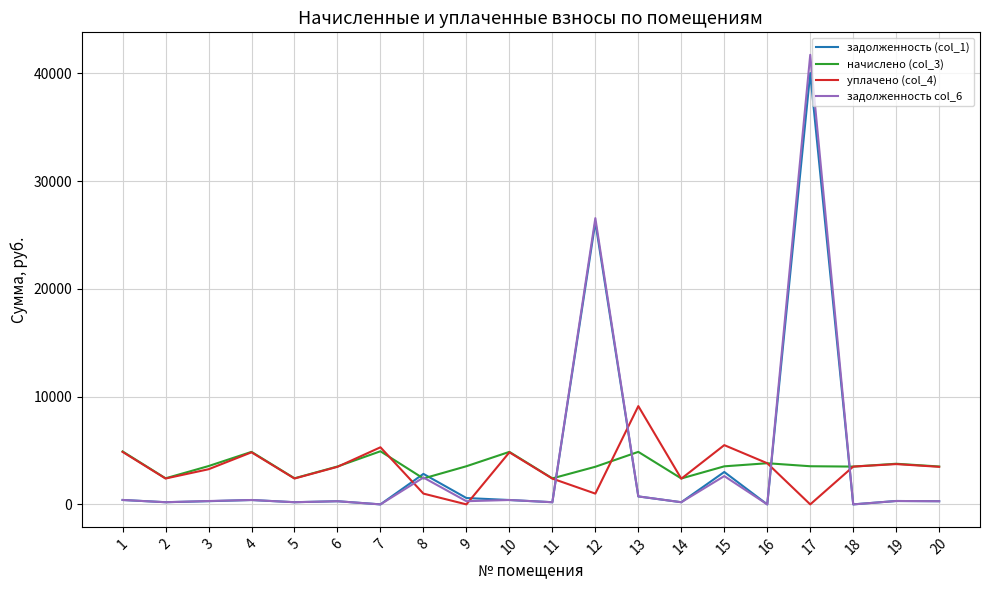

The value of уплачено (col_4) at 1 is 4873.3. True or false?

True